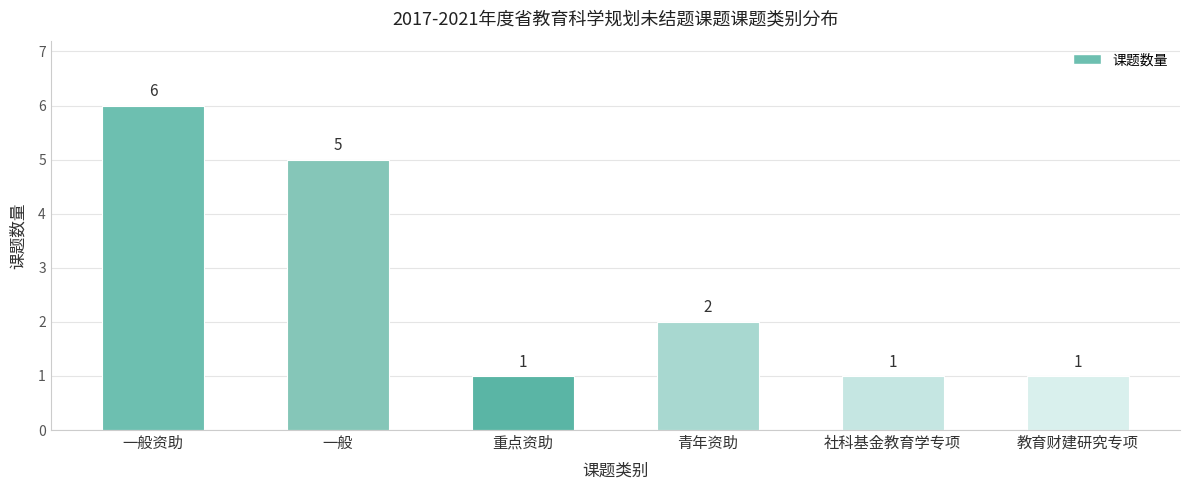

Count the number of data series in this chart.

1